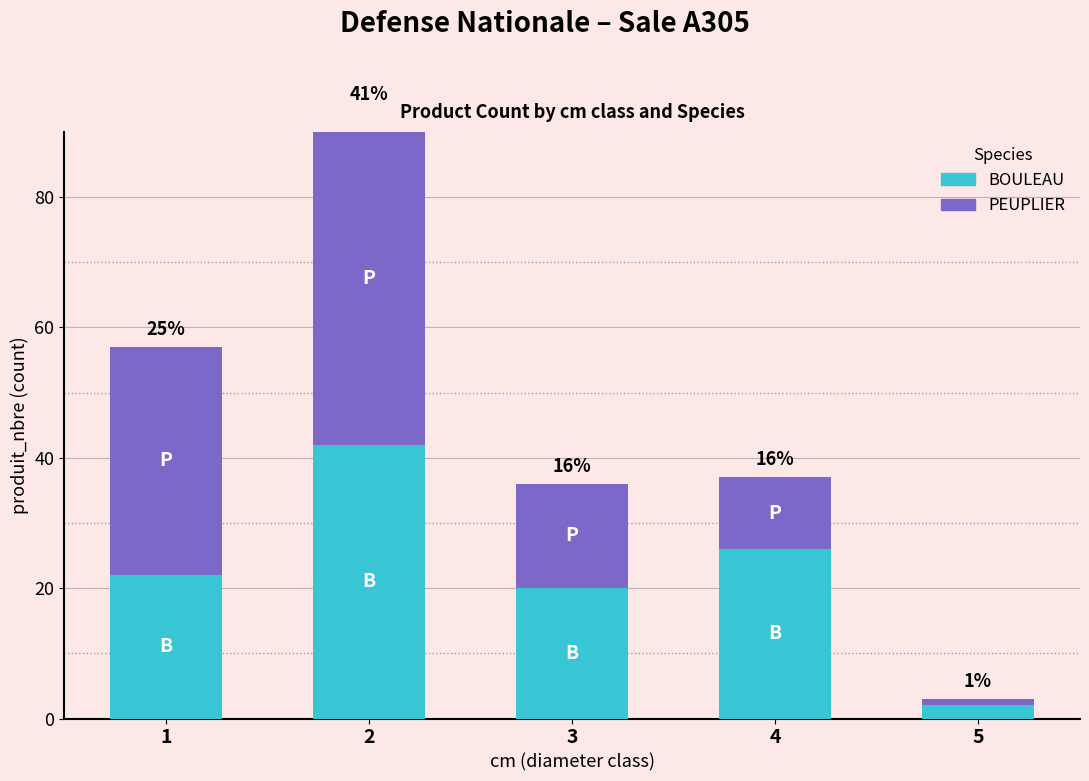

How many data points in PEUPLIER are above 16?

2